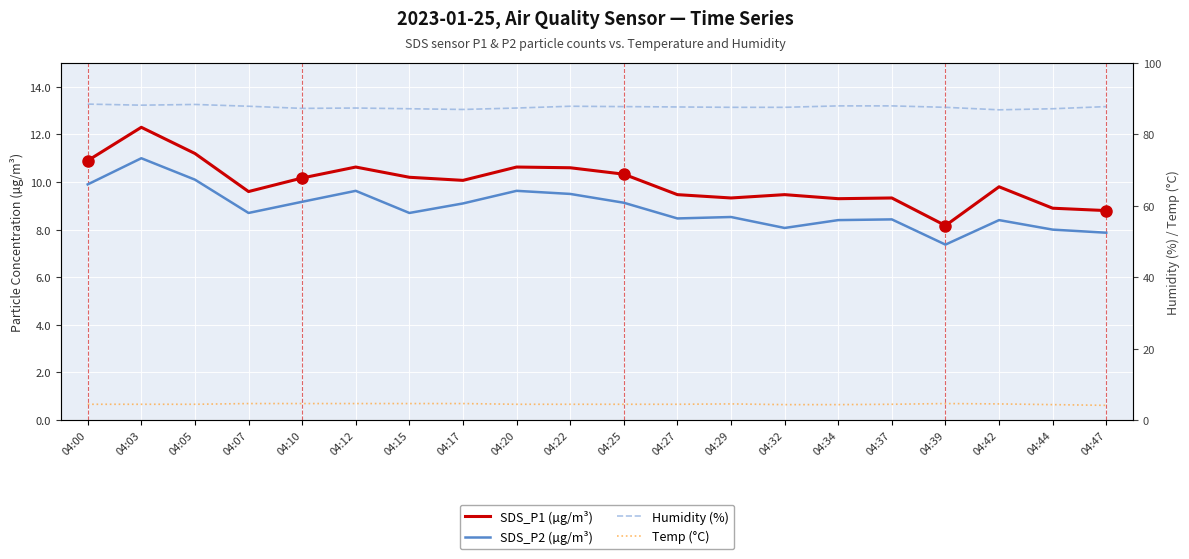

What is the smallest value displayed?

4.1